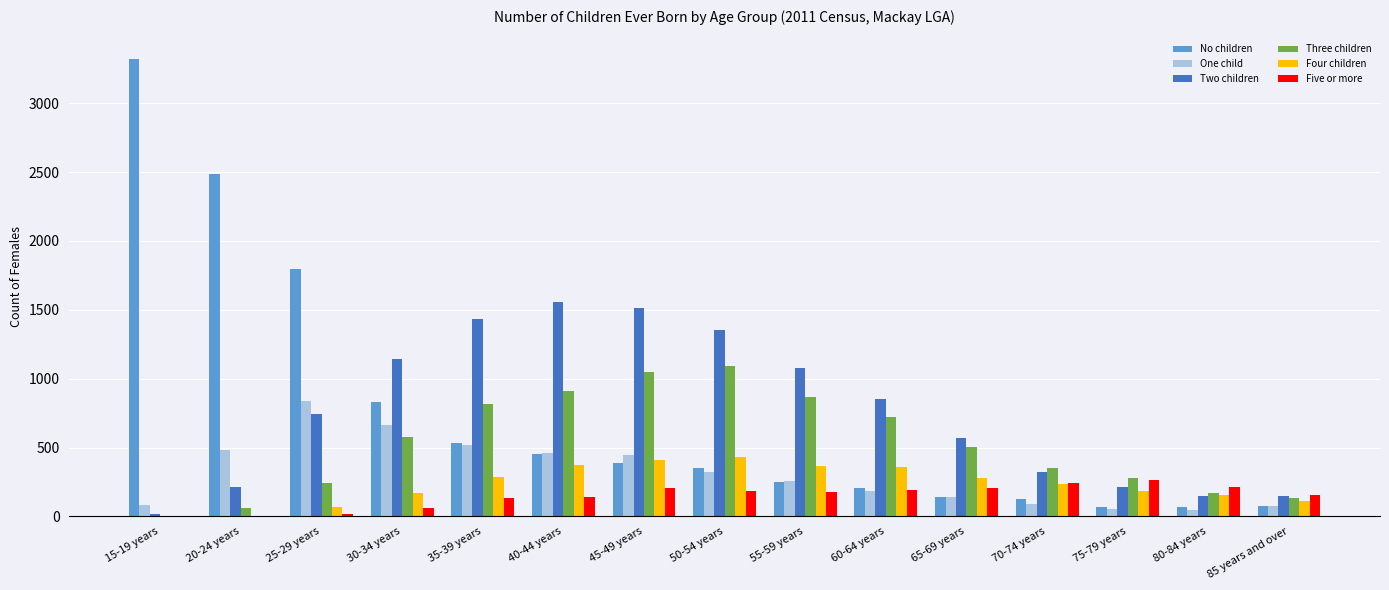

What are all the series names shown in the legend?

No children, One child, Two children, Three children, Four children, Five or more